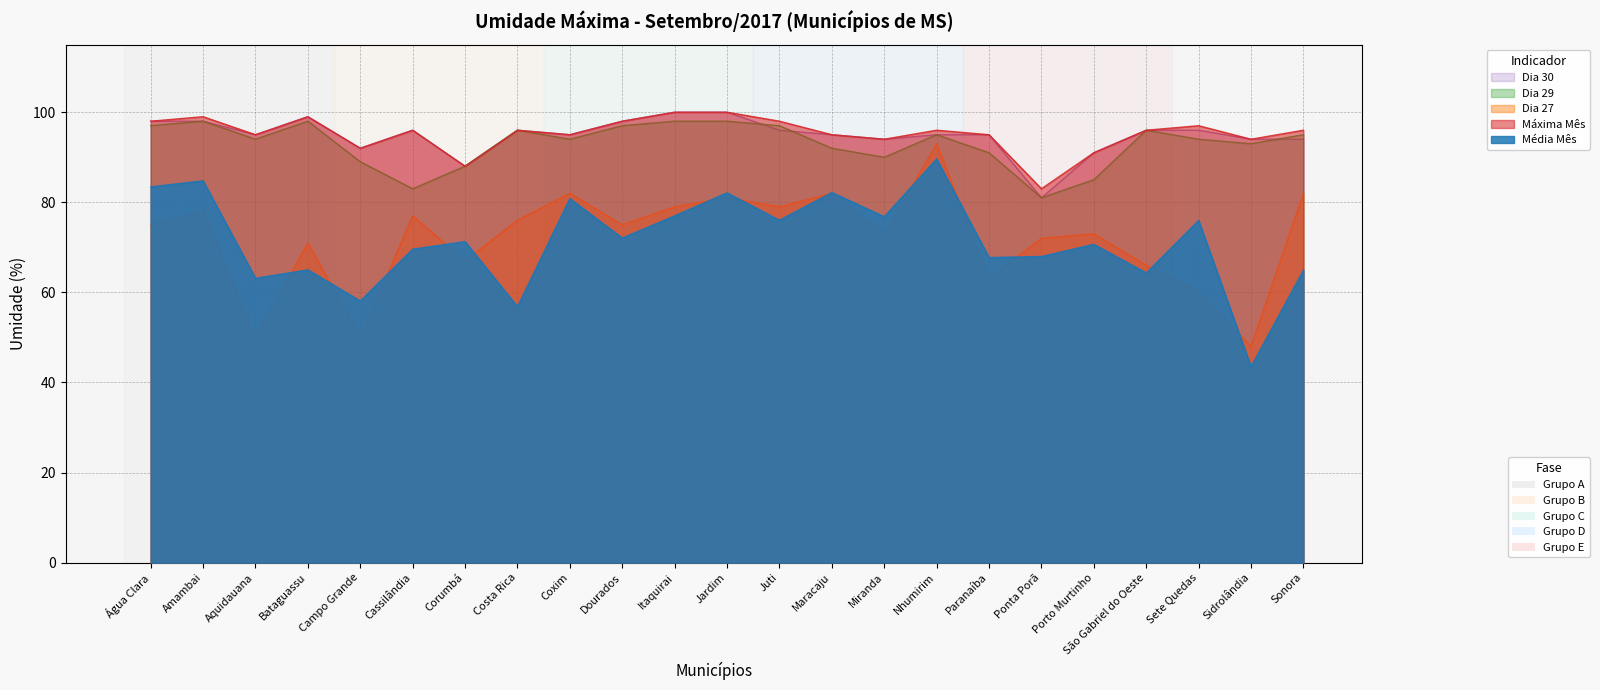

What is the difference between the Máxima Mês values at Amambai and Coxim?

4.0